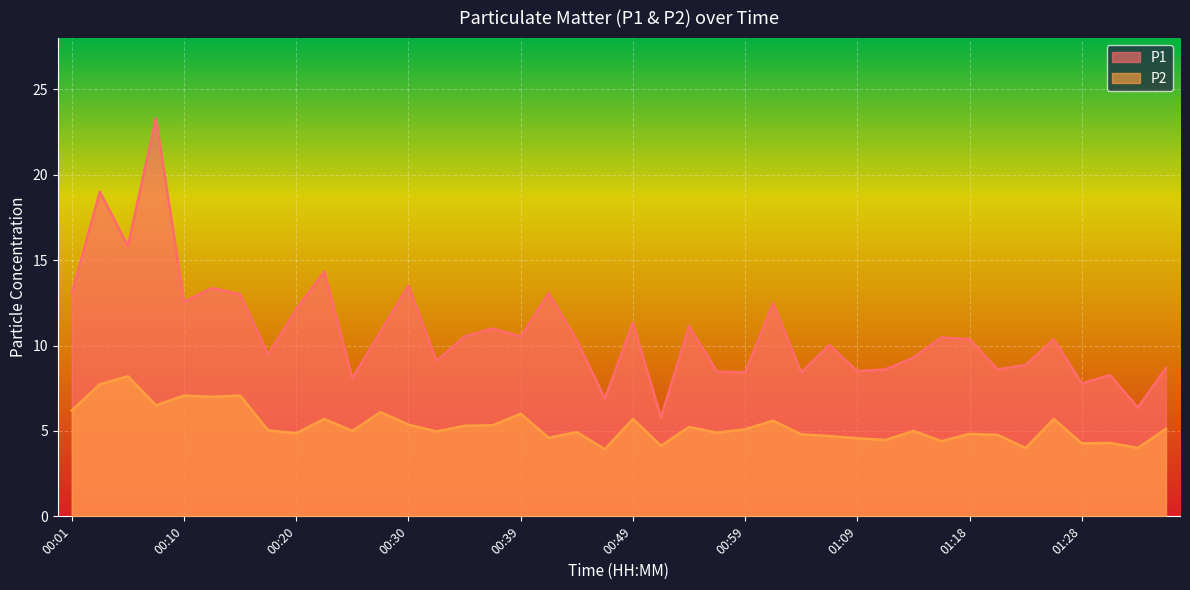

Reading right to left, what are all the values shown in this chart?

P1: 01:35=8.7	01:33=6.4	01:30=8.3	01:28=7.8	01:25=10.4	01:23=8.9	01:21=8.6	01:18=10.4	01:16=10.5	01:13=9.3	01:11=8.6	01:09=8.5	01:06=10.0	01:04=8.4	01:01=12.5	00:59=8.4	00:56=8.5	00:54=11.1	00:51=5.8	00:49=11.3	00:47=6.9	00:44=10.3	00:42=13.1	00:39=10.5	00:37=11.0	00:34=10.5	00:32=9.1	00:30=13.5	00:27=10.8	00:25=8.1	00:22=14.3	00:20=12.1	00:18=9.5	00:15=13.0	00:13=13.4	00:10=12.6	00:08=23.3	00:05=15.8	00:03=19.0	00:01=13.1
P2: 01:35=5.1	01:33=4.0	01:30=4.3	01:28=4.3	01:25=5.7	01:23=4.0	01:21=4.8	01:18=4.8	01:16=4.4	01:13=5.0	01:11=4.5	01:09=4.6	01:06=4.7	01:04=4.8	01:01=5.6	00:59=5.1	00:56=4.9	00:54=5.2	00:51=4.1	00:49=5.7	00:47=3.9	00:44=4.9	00:42=4.6	00:39=6.0	00:37=5.3	00:34=5.3	00:32=5.0	00:30=5.4	00:27=6.1	00:25=5.0	00:22=5.7	00:20=4.9	00:18=5.0	00:15=7.1	00:13=7.0	00:10=7.1	00:08=6.5	00:05=8.2	00:03=7.7	00:01=6.2